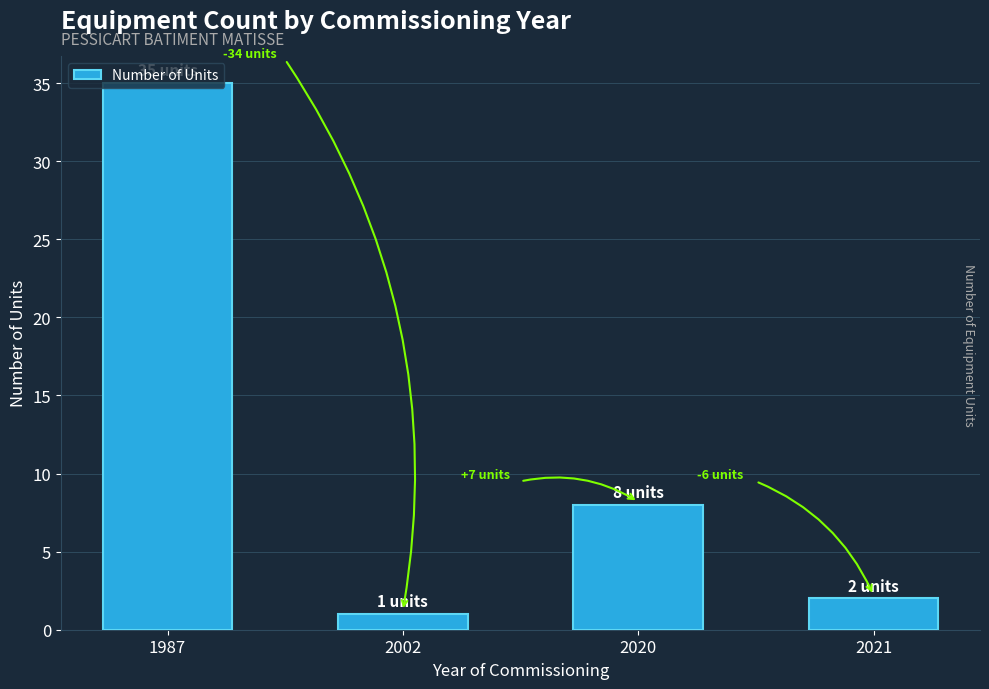

Reading right to left, list all the values displayed in this chart.

2	8	1	35